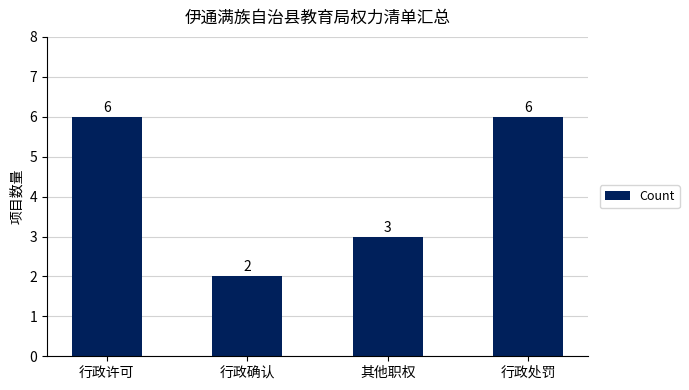

Which has a higher value, 其他职权 or 行政许可?

行政许可